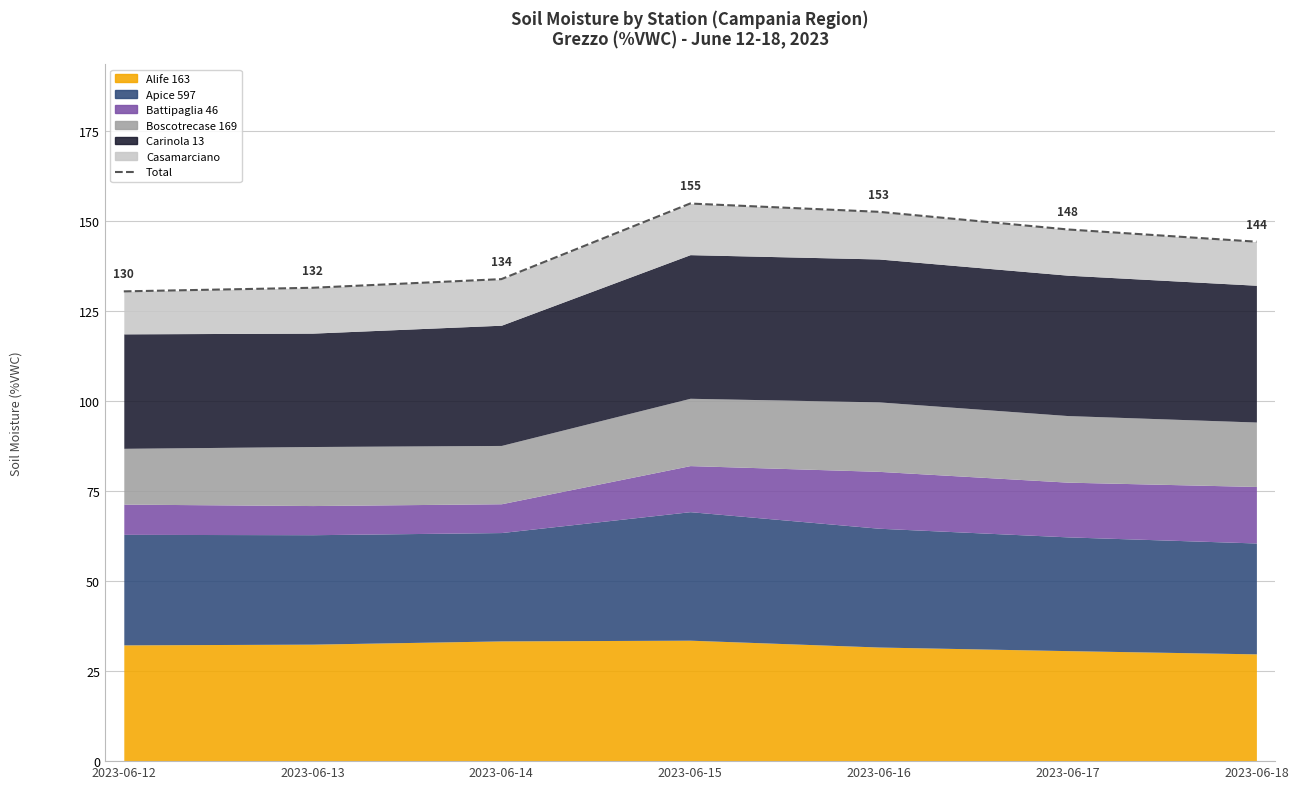

What is the sum of the values at 2023-06-15 and 2023-06-16?

307.5